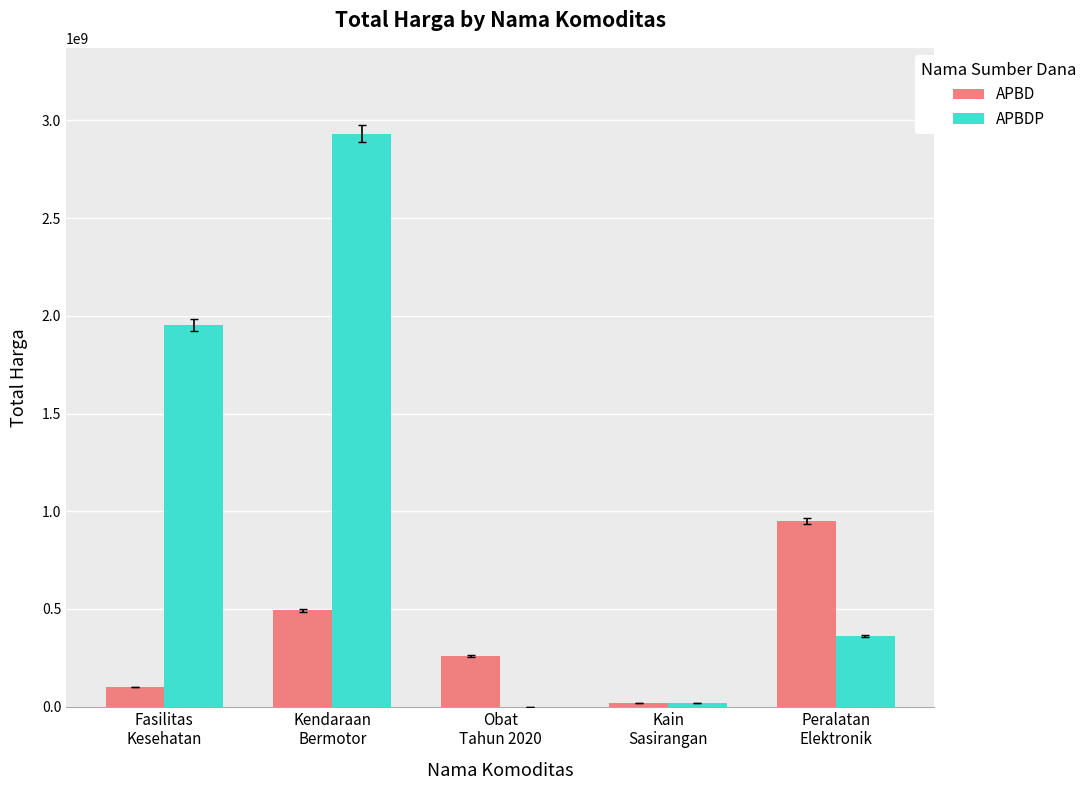

How many groups of bars are there?

5